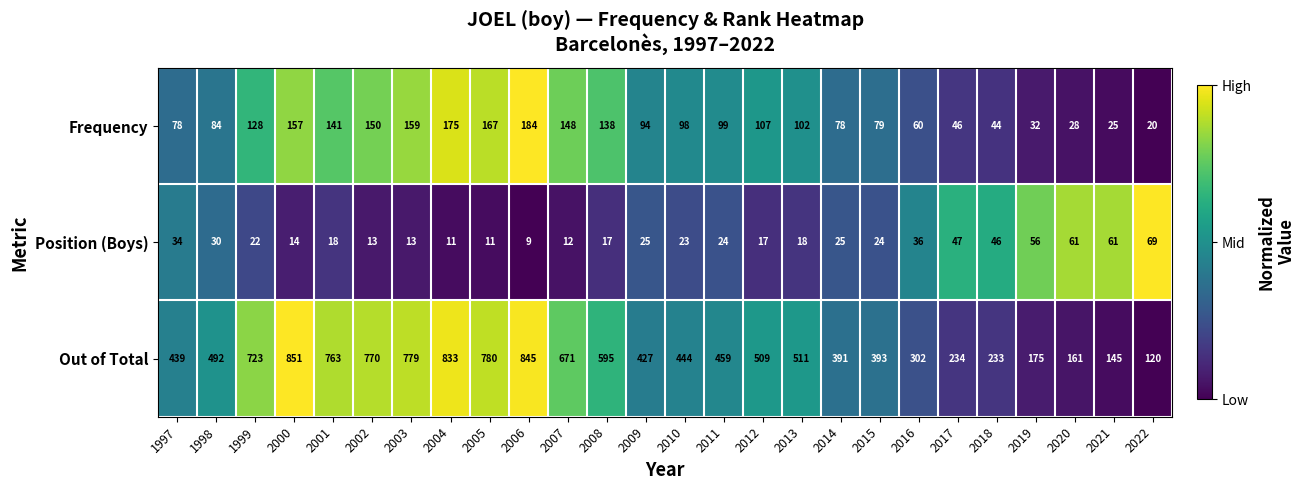

Between 1998 and 2004, which series saw the biggest shift?

Out of Total